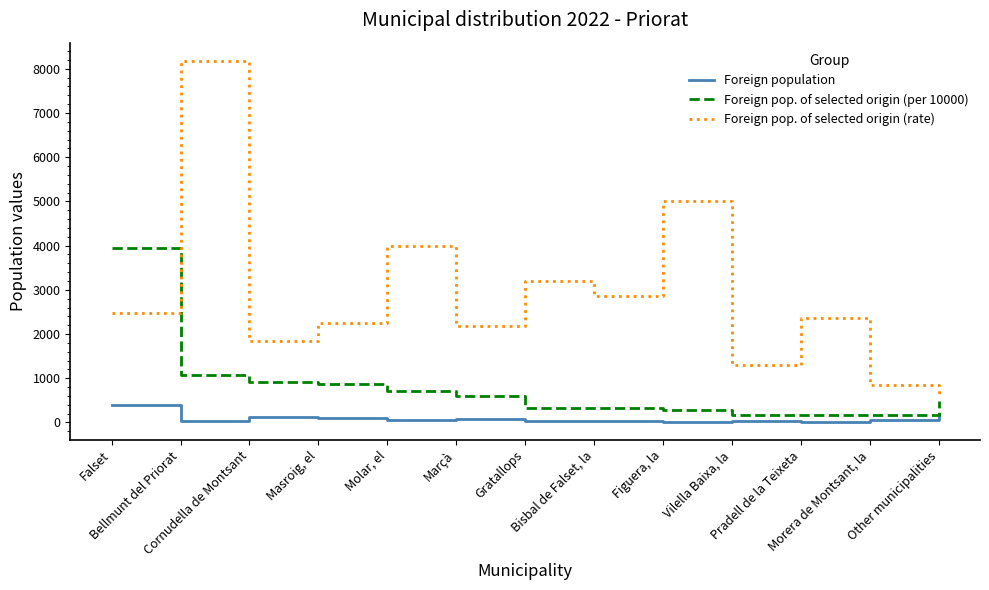

True or false: Foreign pop. of selected origin (per 10000) has more than 2 points higher than both neighbors.

False